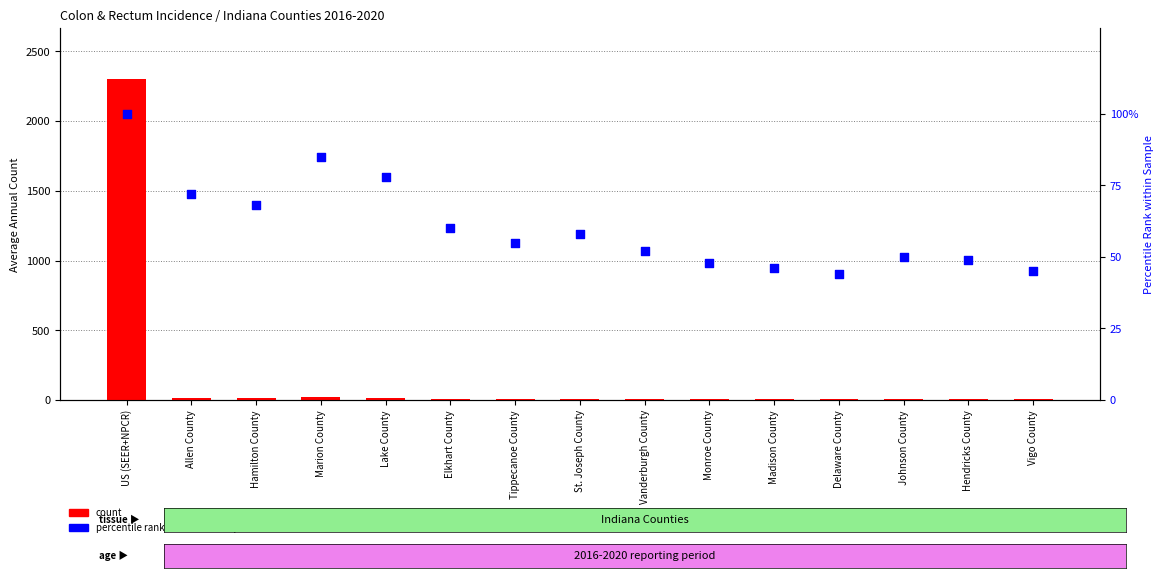

Which series reaches the minimum Y coordinate?

percentile rank within the sample